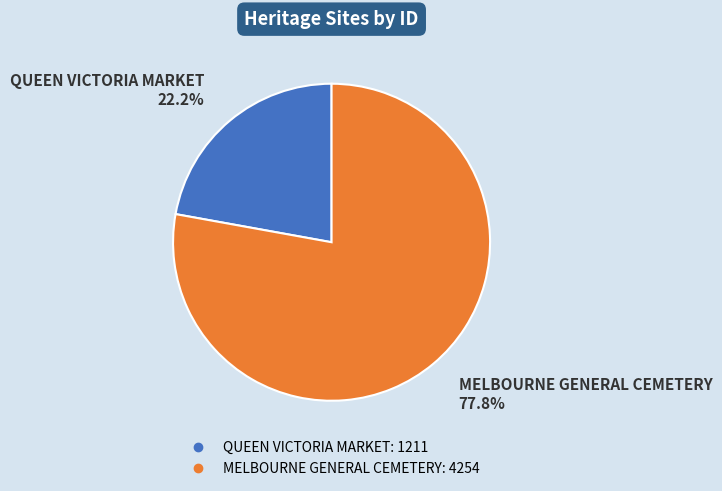

To the nearest percent, what percentage of the pie is MELBOURNE GENERAL CEMETERY?

78%